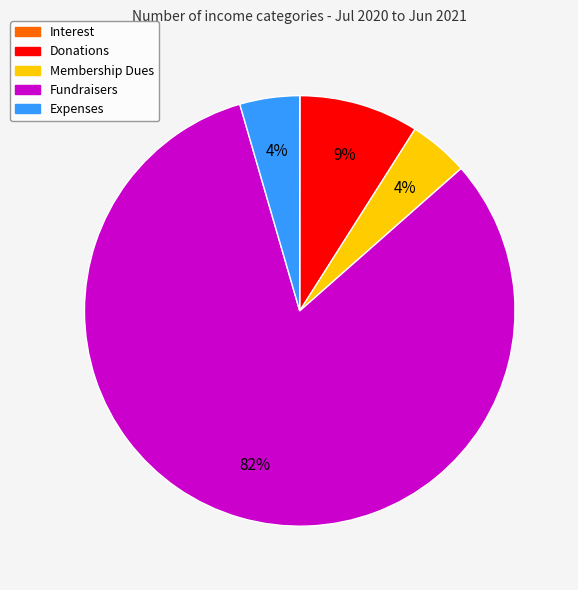

What percentage is the Membership Dues slice, to the nearest percent?

4%